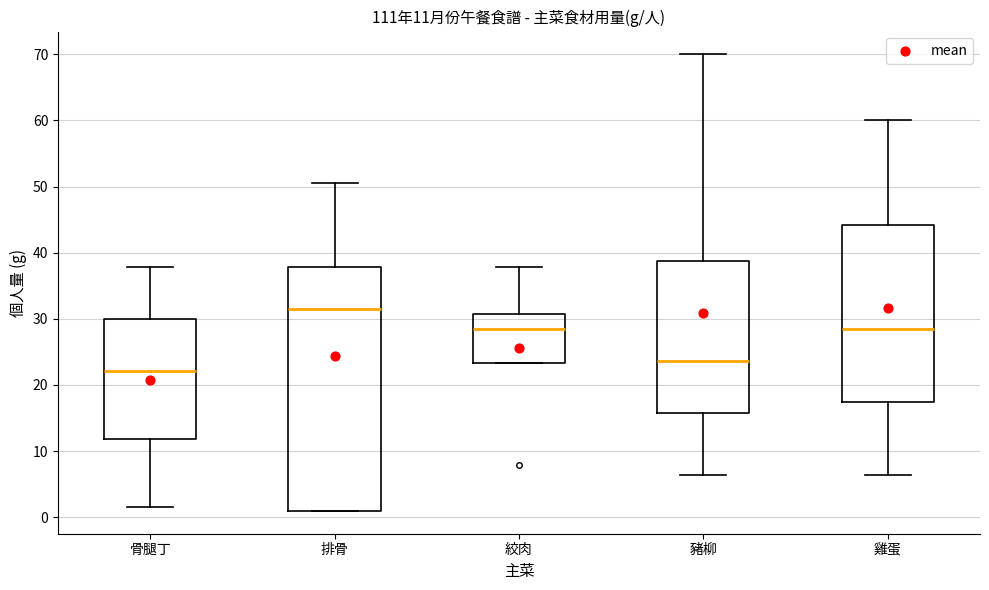

Which box is the tallest, from its lower edge to its upper edge?

排骨